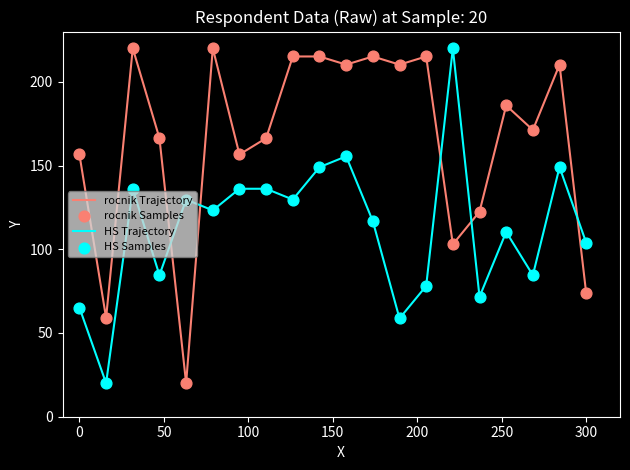

What is the highest value of the HS Trajectory series?

220.0